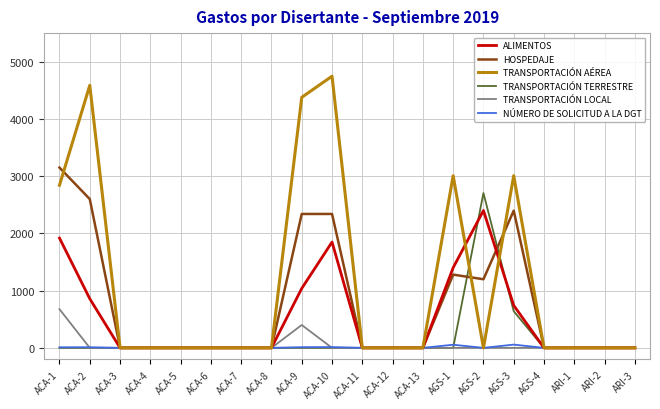

What is the maximum value shown in the chart?

4747.0